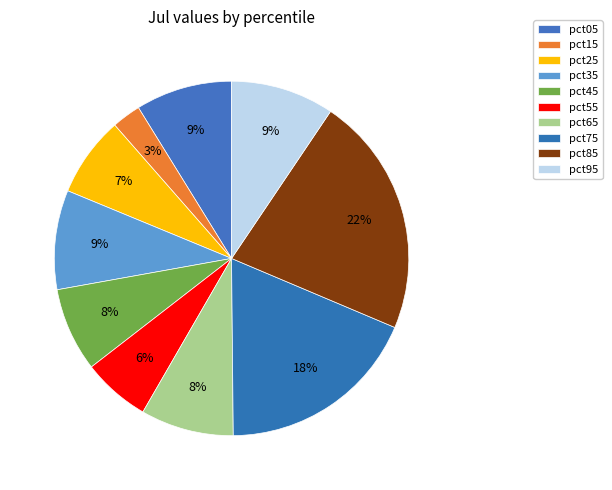

Which category has the biggest portion of the pie?

pct85